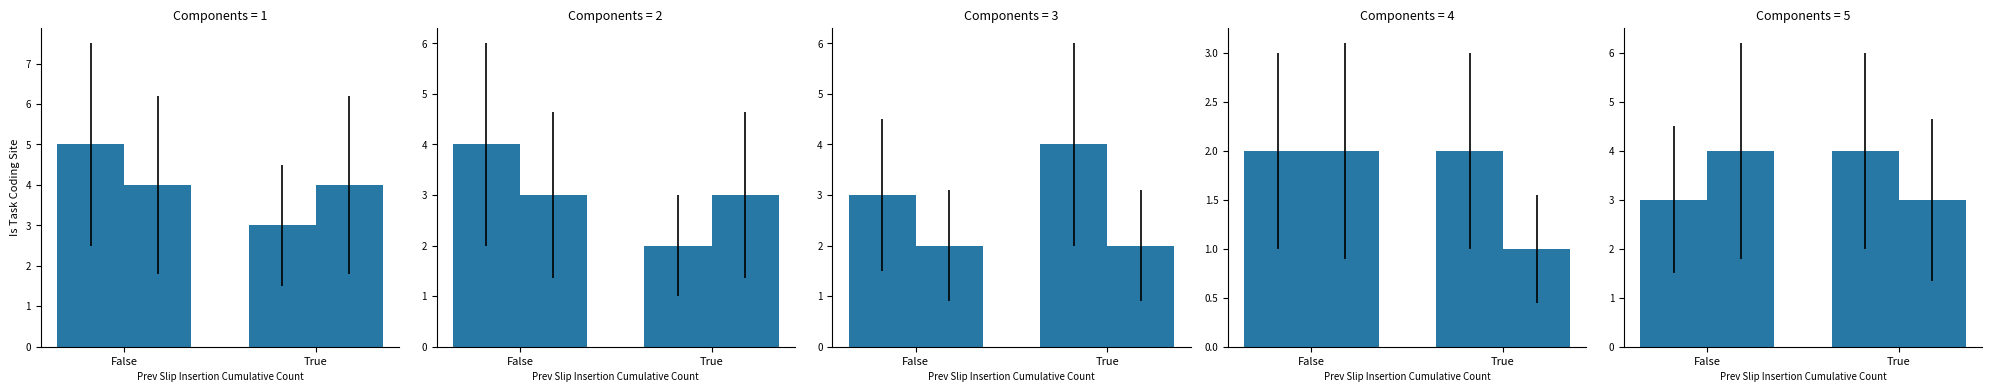

At how many categories does at least one series exceed 3?

2